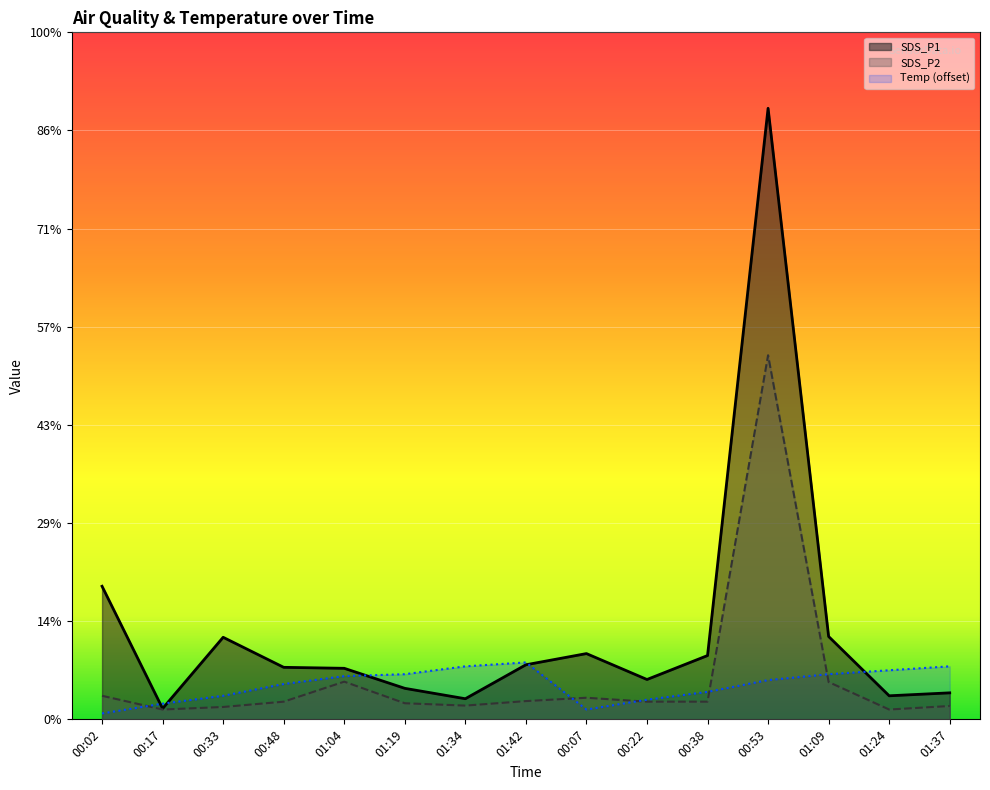

How many lines are shown in the chart?

3